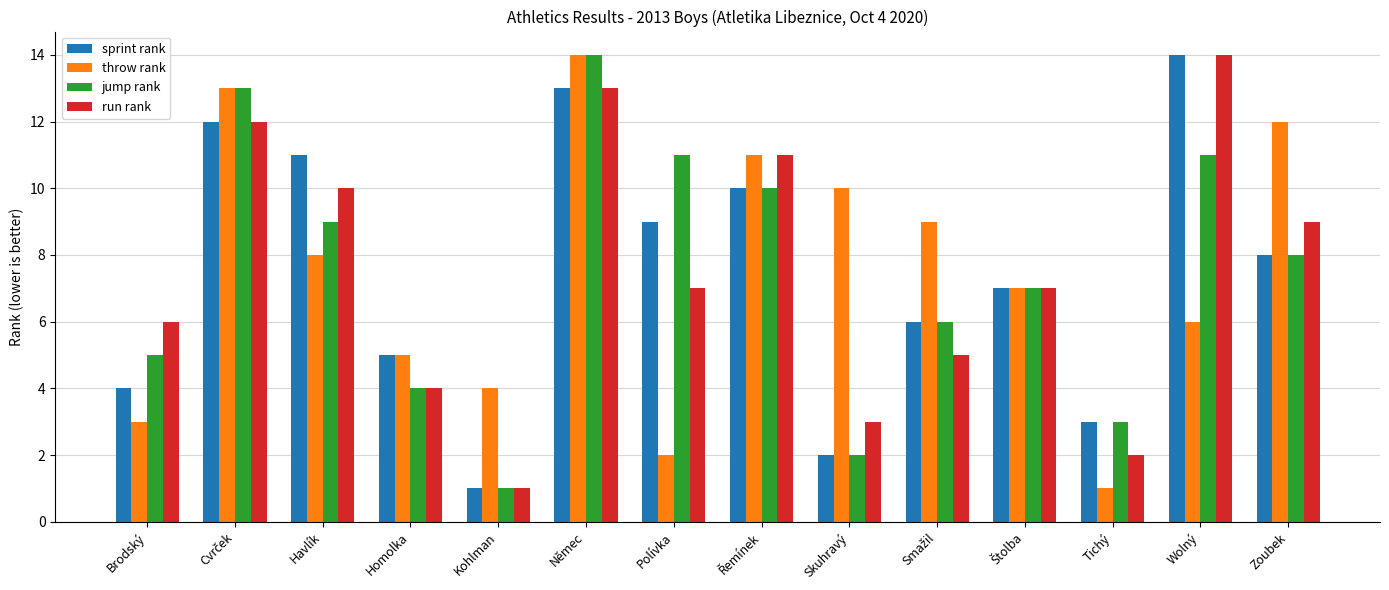

What is the smallest value displayed?

1